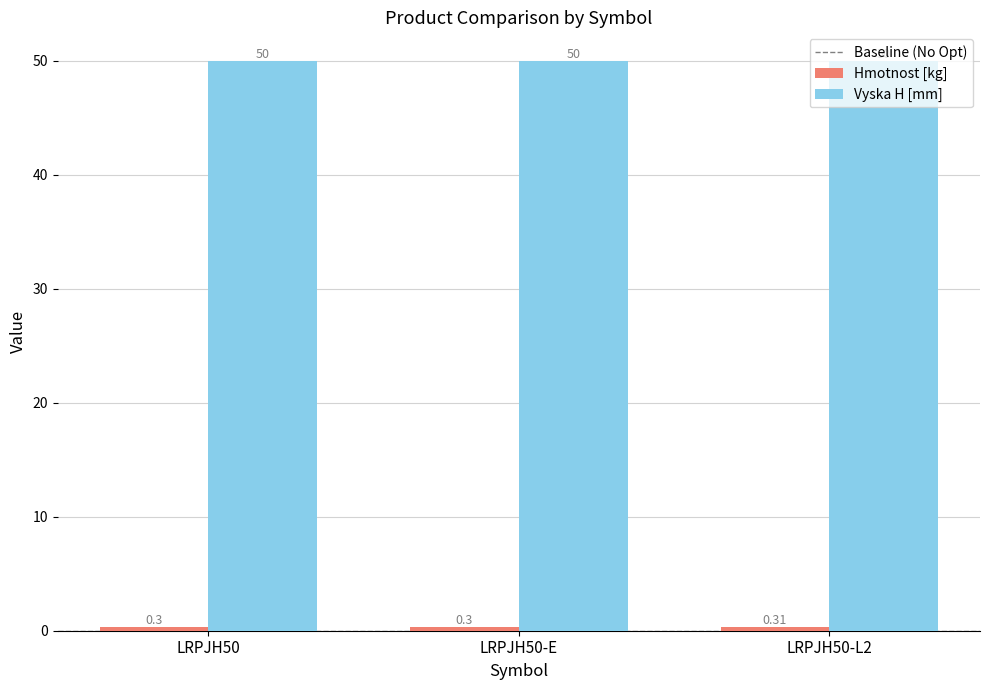

What is the sum of the Vyska H [mm] values at LRPJH50-L2 and LRPJH50-E?

100.0